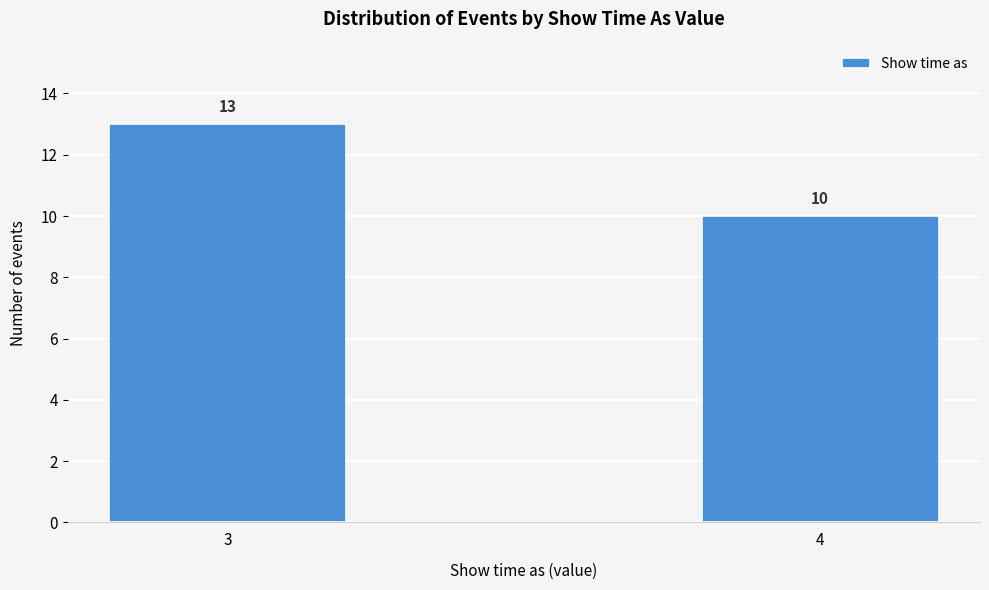

Reading right to left, list all the values displayed in this chart.

10	13